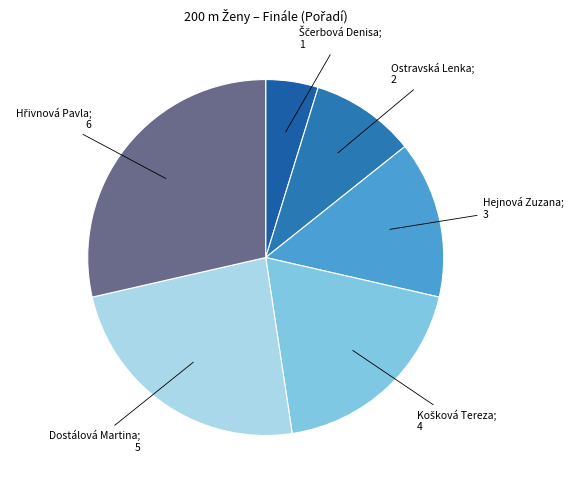

How many slices are in this pie chart?

6